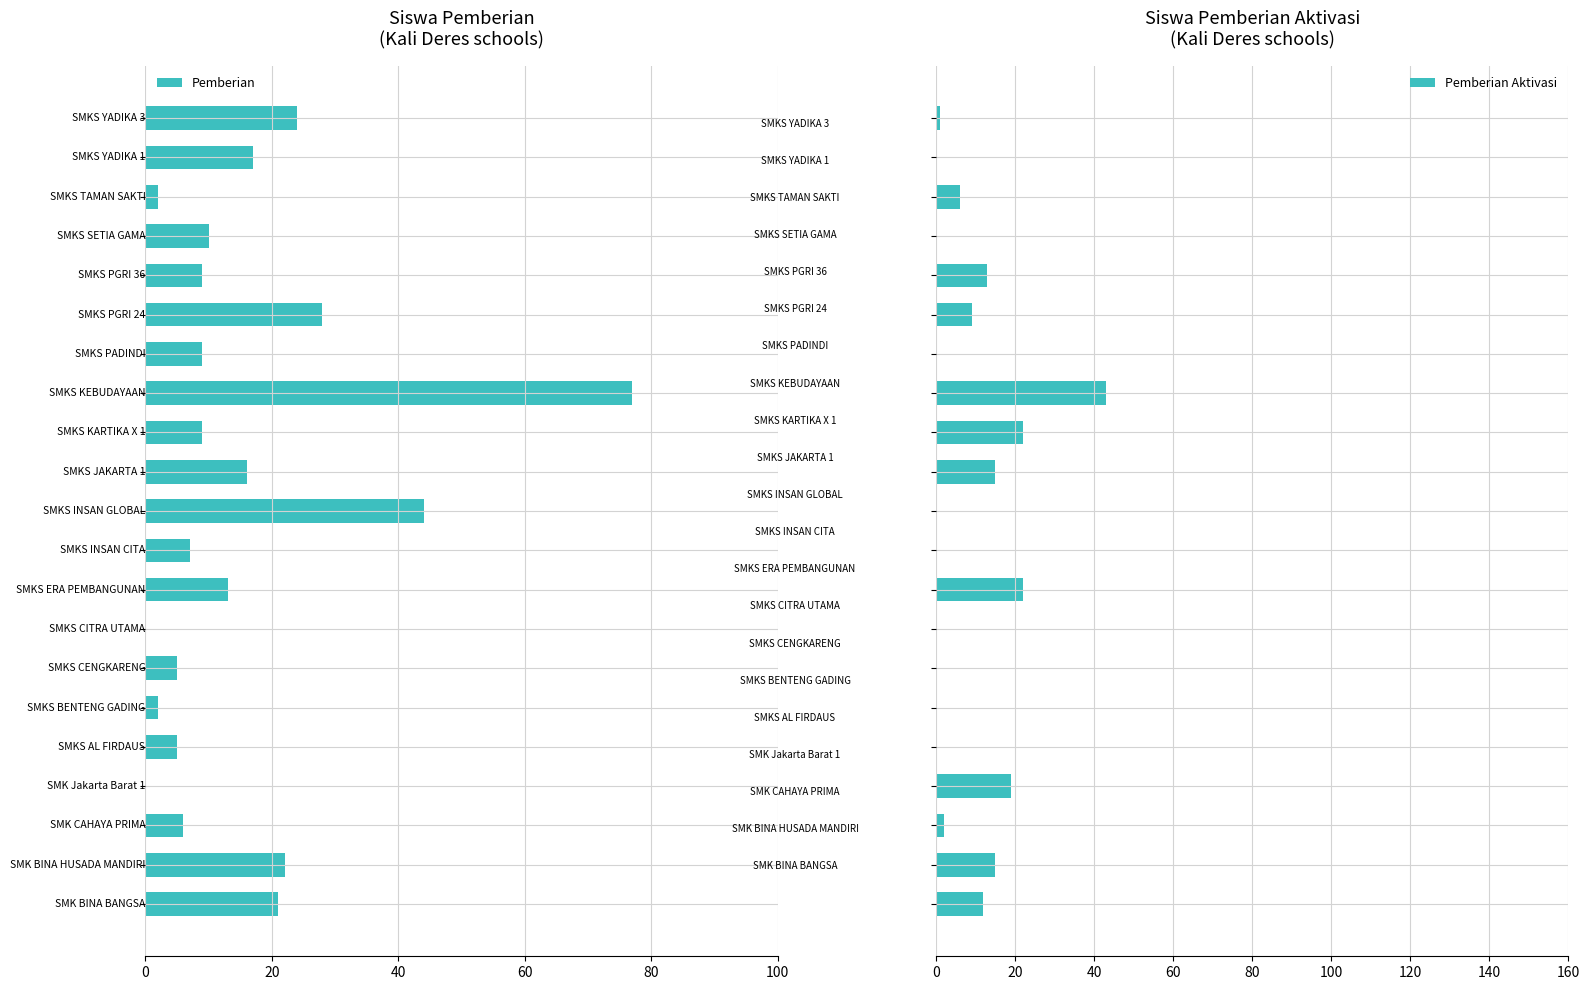

How many values in the Pemberian Aktivasi series are below 2?

10